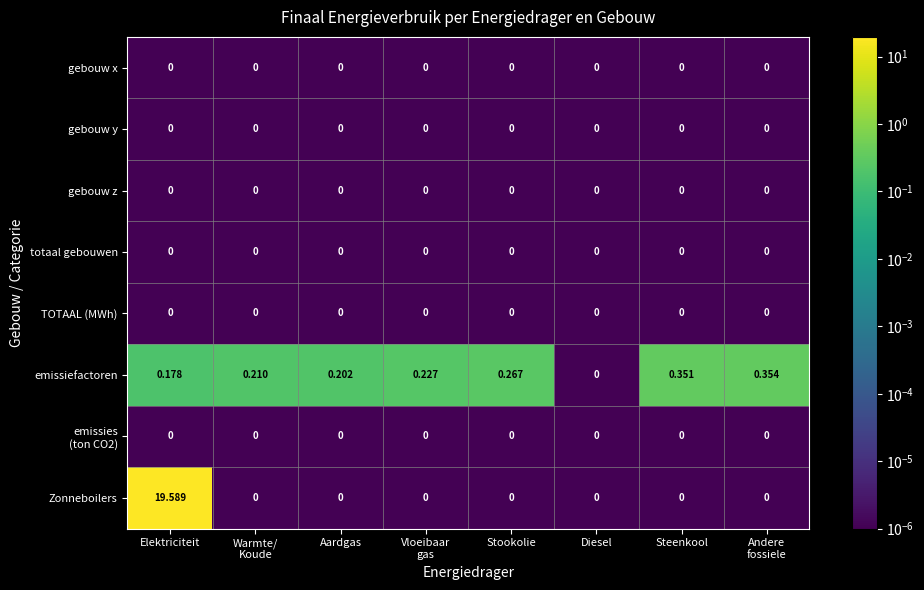

How many categories are shown in the chart?

8